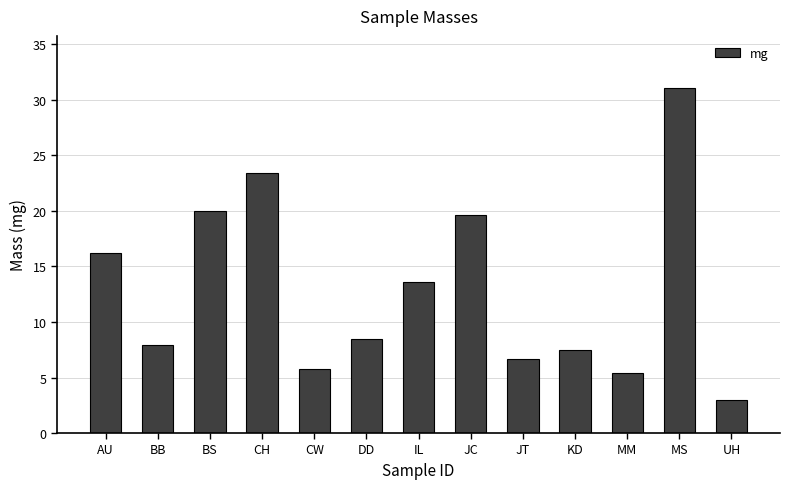

What is the maximum value shown in the chart?

31.1